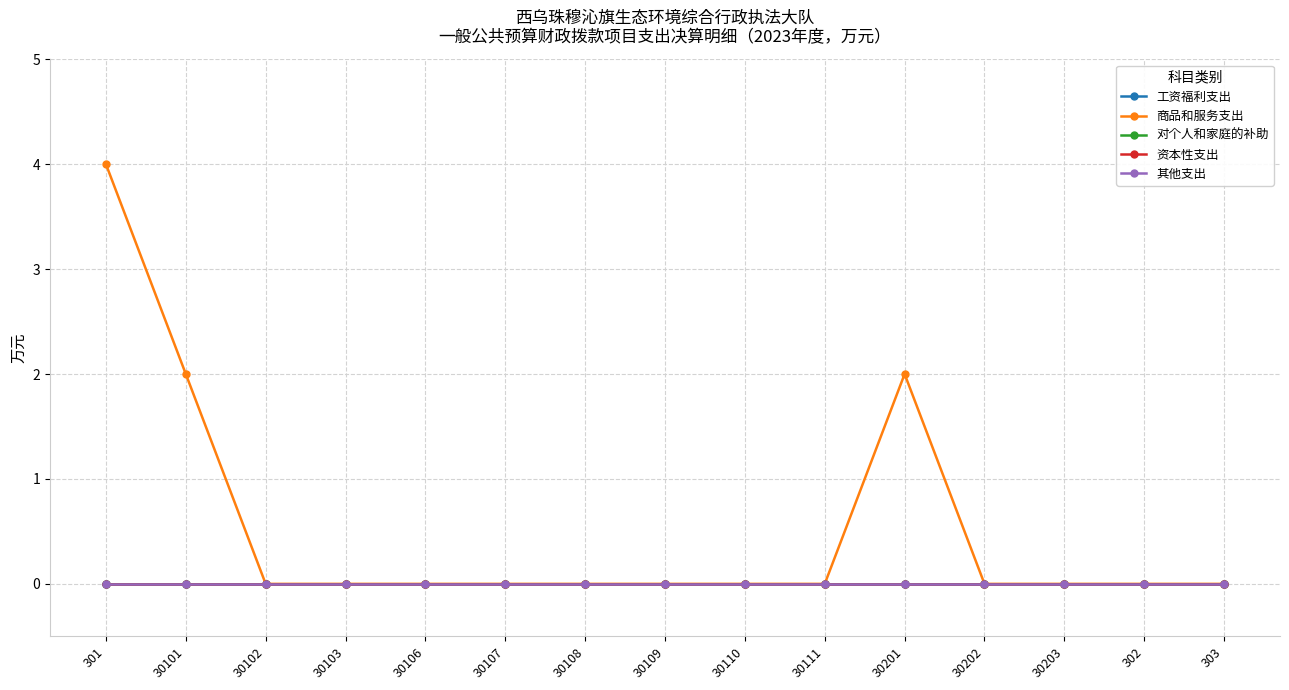

Reading left to right, extract all data points from this chart.

工资福利支出: 301=0	30101=0	30102=0	30103=0	30106=0	30107=0	30108=0	30109=0	30110=0	30111=0	30201=0	30202=0	30203=0	302=0	303=0
商品和服务支出: 301=4	30101=2	30102=0	30103=0	30106=0	30107=0	30108=0	30109=0	30110=0	30111=0	30201=2	30202=0	30203=0	302=0	303=0
对个人和家庭的补助: 301=0	30101=0	30102=0	30103=0	30106=0	30107=0	30108=0	30109=0	30110=0	30111=0	30201=0	30202=0	30203=0	302=0	303=0
资本性支出: 301=0	30101=0	30102=0	30103=0	30106=0	30107=0	30108=0	30109=0	30110=0	30111=0	30201=0	30202=0	30203=0	302=0	303=0
其他支出: 301=0	30101=0	30102=0	30103=0	30106=0	30107=0	30108=0	30109=0	30110=0	30111=0	30201=0	30202=0	30203=0	302=0	303=0